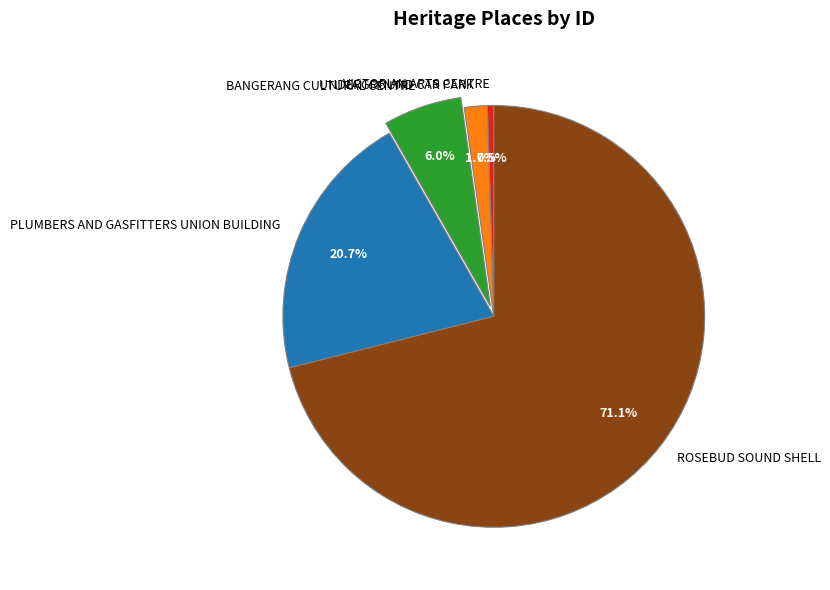

How many segments does this pie chart have?

5